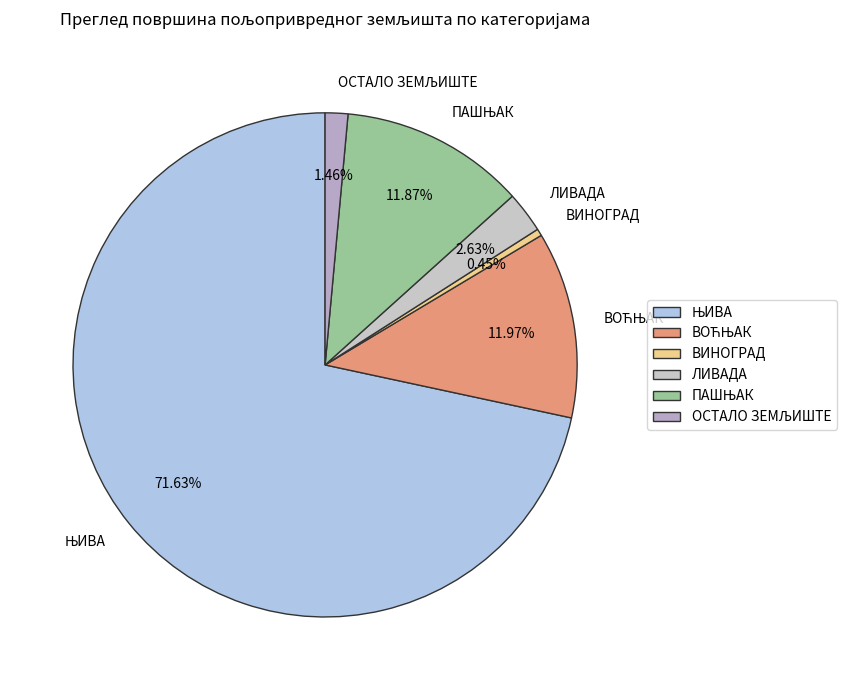

Which slice is the smallest?

ВИНОГРАД